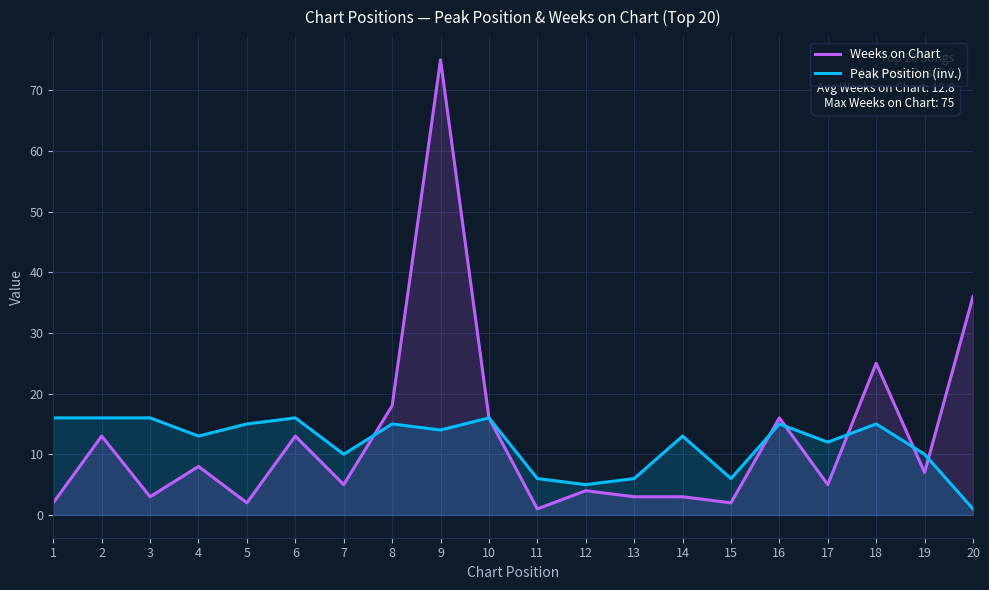

Reading left to right, list all the values displayed in this chart.

Weeks on Chart: 1=2	2=13	3=3	4=8	5=2	6=13	7=5	8=18	9=75	10=16	11=1	12=4	13=3	14=3	15=2	16=16	17=5	18=25	19=7	20=36
Peak Position (inv.): 1=16	2=16	3=16	4=13	5=15	6=16	7=10	8=15	9=14	10=16	11=6	12=5	13=6	14=13	15=6	16=15	17=12	18=15	19=10	20=1